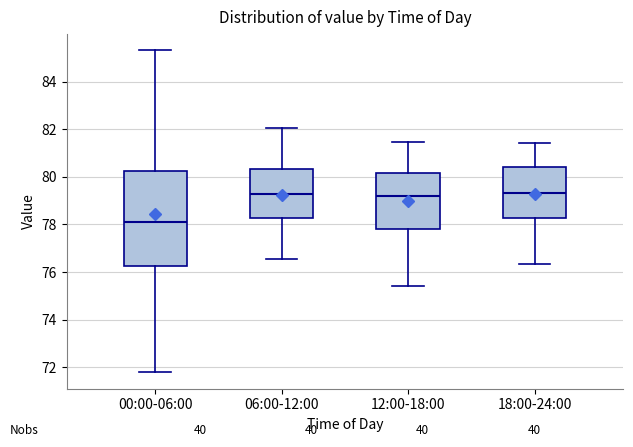

Reading left to right, transcribe this box plot: for each box, give where its median line is, the range the box spans, and where its two whiskers end, as read against the y-axis. The values are not printed on the chart, so give them approximately, as read against the axis.

00:00-06:00: median 78.0, box 76.2 to 80.2, whiskers 71.8 to 85.4
06:00-12:00: median 79.2, box 78.2 to 80.4, whiskers 76.6 to 82.0
12:00-18:00: median 79.2, box 77.8 to 80.2, whiskers 75.4 to 81.4
18:00-24:00: median 79.4, box 78.2 to 80.4, whiskers 76.4 to 81.4